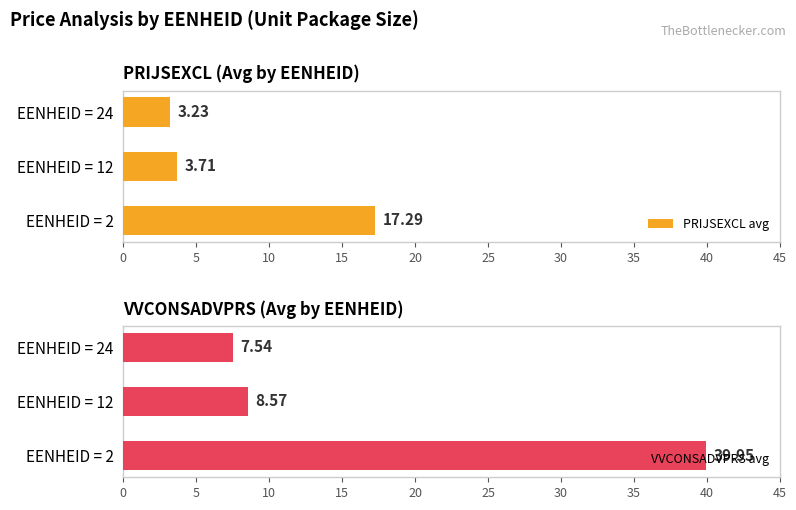

What is the maximum value for PRIJSEXCL avg?

17.3